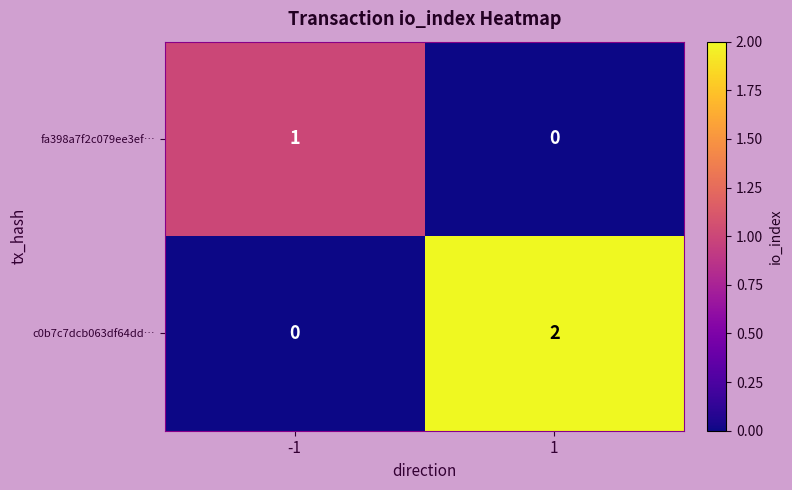

The value of fa398a7f2c079ee3ef… at -1 is 1. True or false?

True